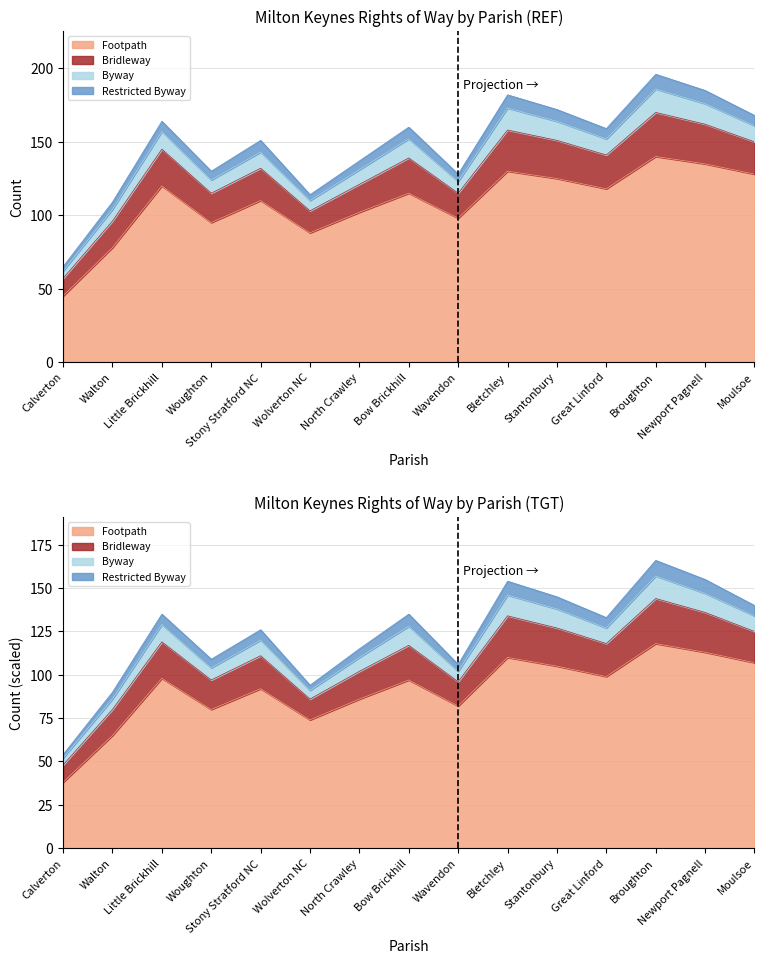

Does the chart have visible grid lines?

Yes